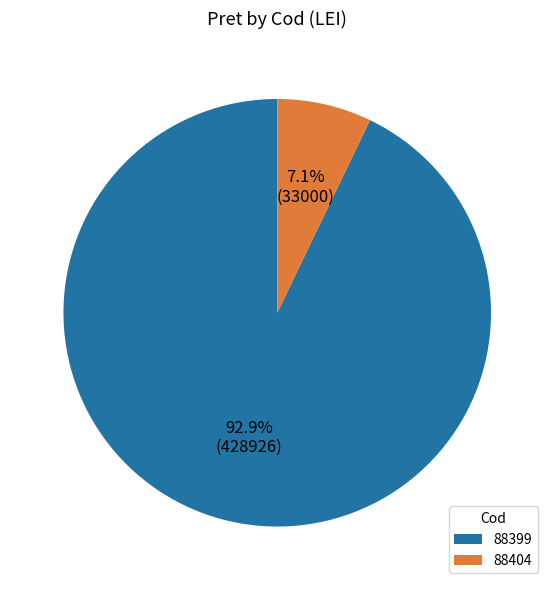

To the nearest percent, what percentage of the pie is 88404?

7%